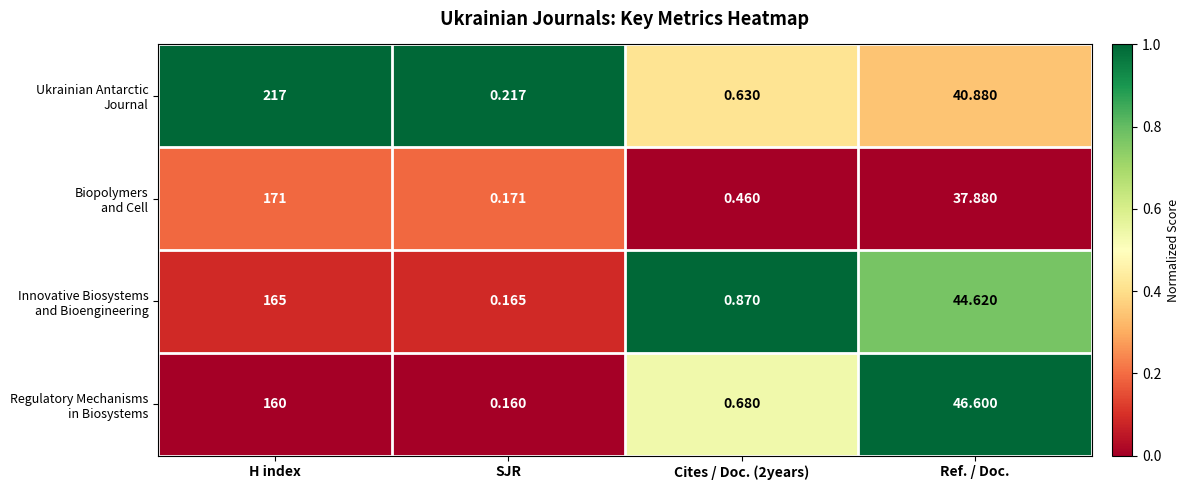

What is the spread (max minus min) of values at SJR?

0.1